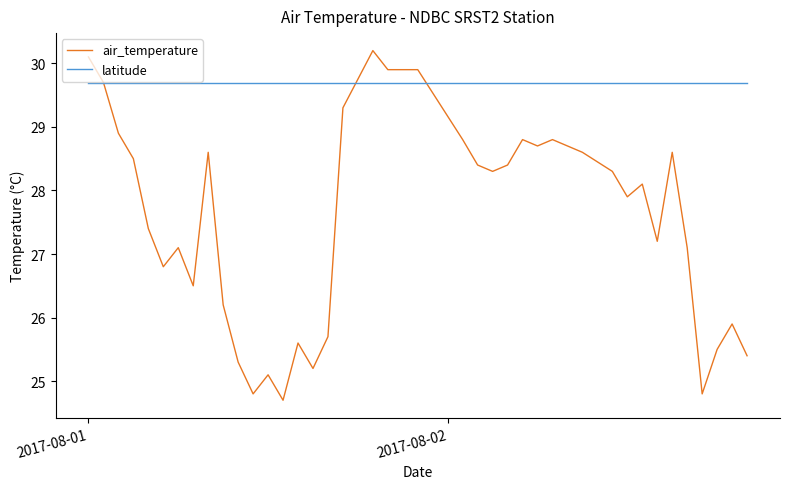

List the series in order of their peak value, lowest first.

latitude, air_temperature